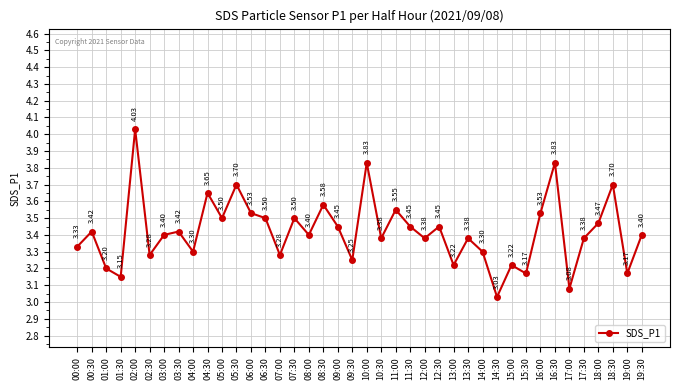

The value at 04:30 is 5.1. True or false?

False